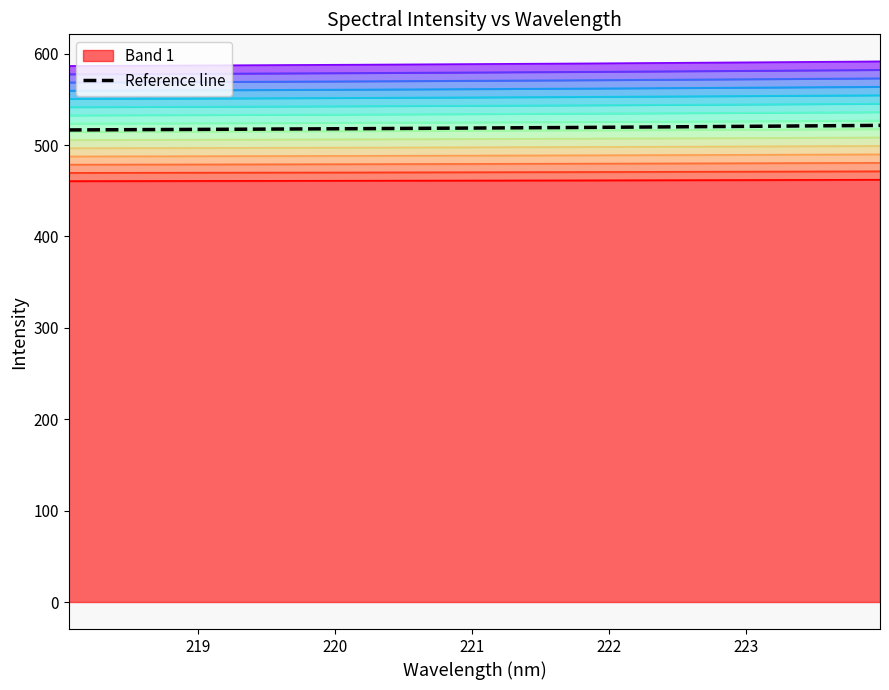

Reading left to right, list all the values displayed in this chart.

460.6	460.6	460.7	460.7	460.7	460.8	460.8	460.8	460.9	460.9	461.0	461.0	461.0	461.1	461.1	461.2	461.2	461.3	461.3	461.4	461.4	461.5	461.5	461.6	461.7	461.7	461.8	461.8	461.9	462.0	462.0	462.1